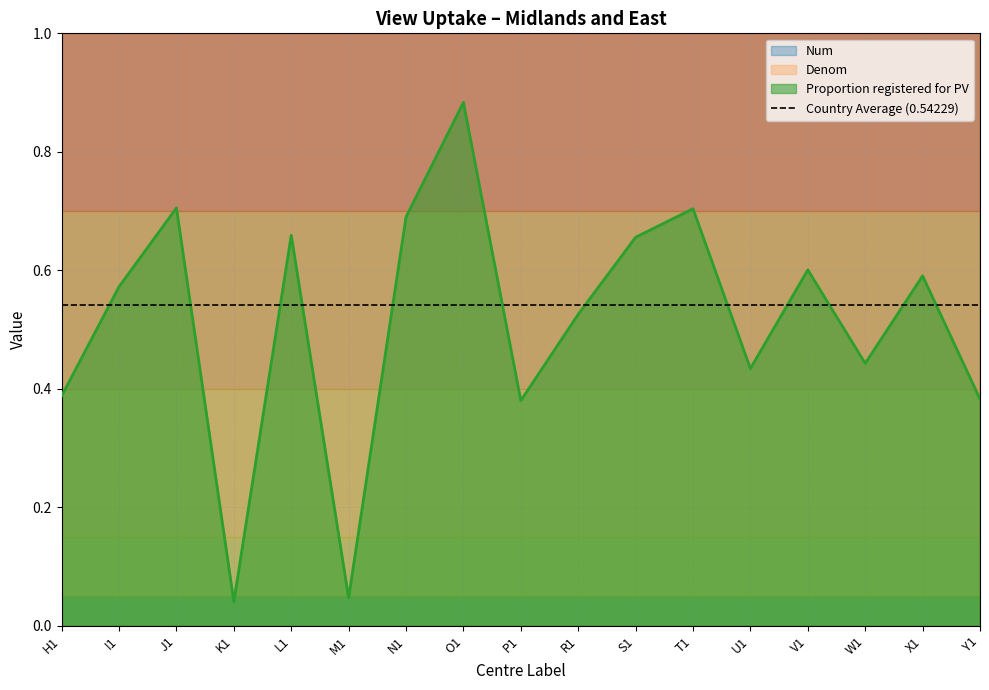

At which category is the sum across all series the highest?

I1